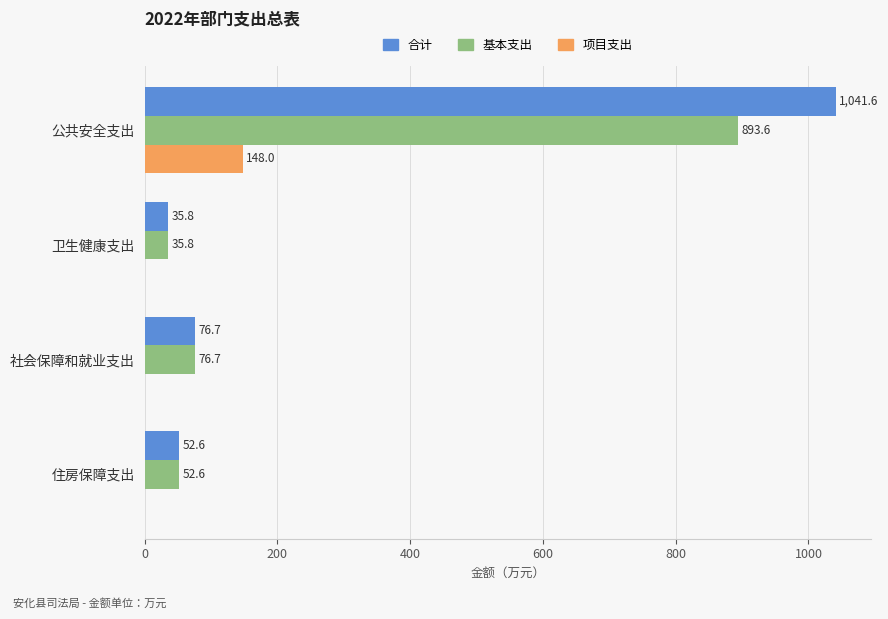

What is the sum of all 基本支出 values?

1058.6